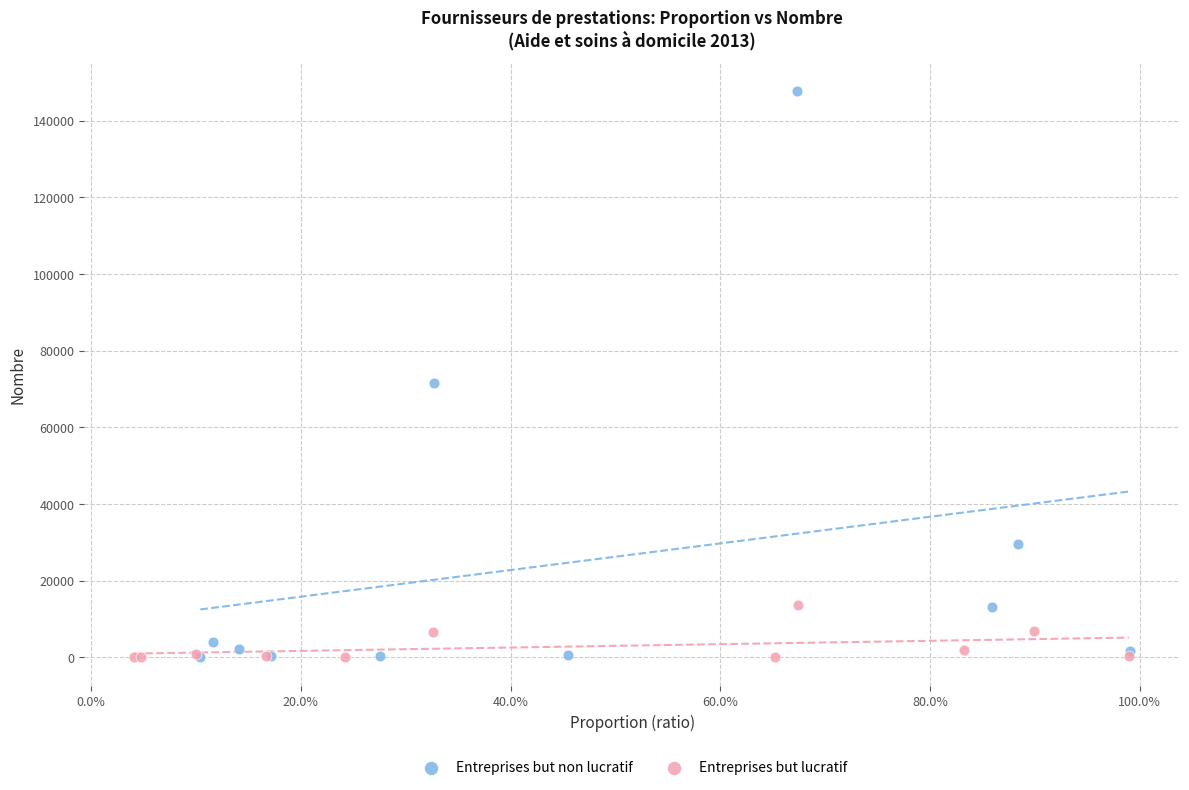

Which series contains the highest Y value?

Entreprises but non lucratif